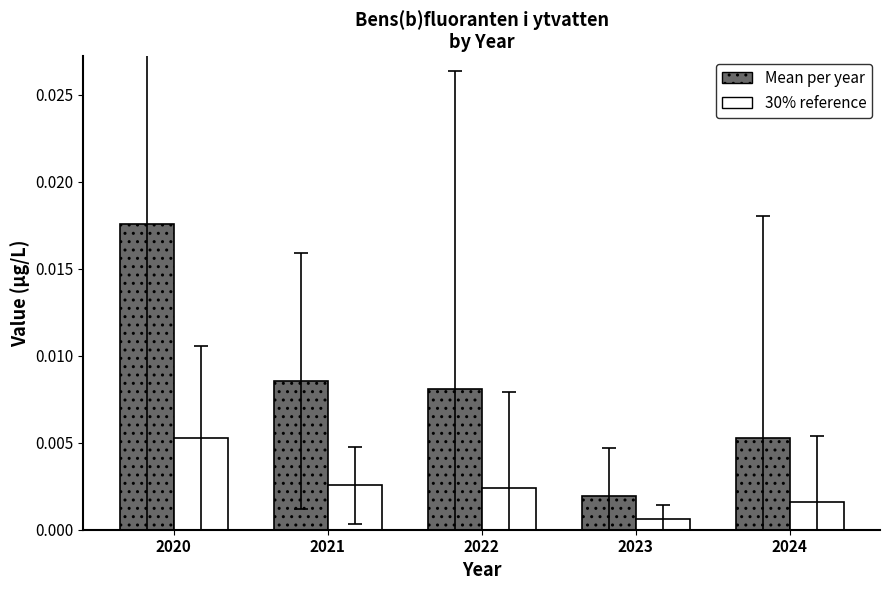

Rank the series at 2021 from highest to lowest value.

Mean per year, 30% reference